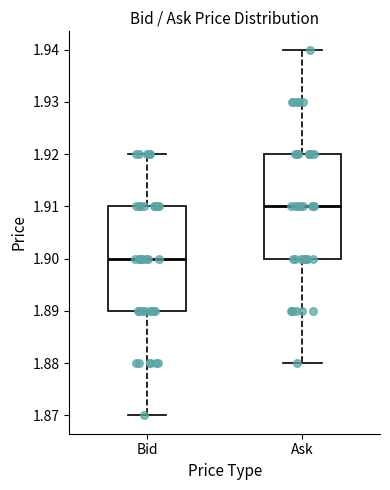

Which box's median line is the highest?

Ask